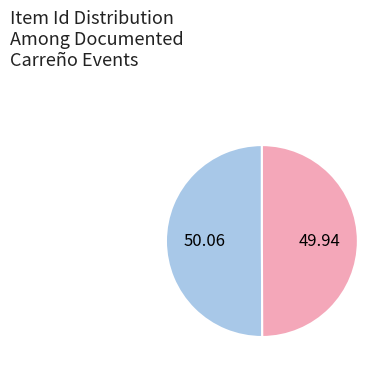

How many segments does this pie chart have?

2